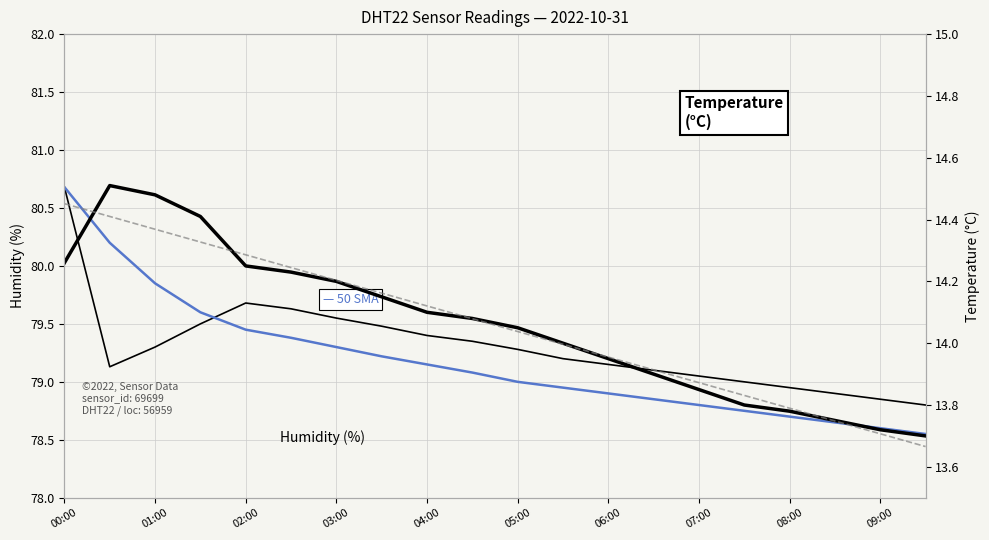

How many values in the humidity series are below 79?

4